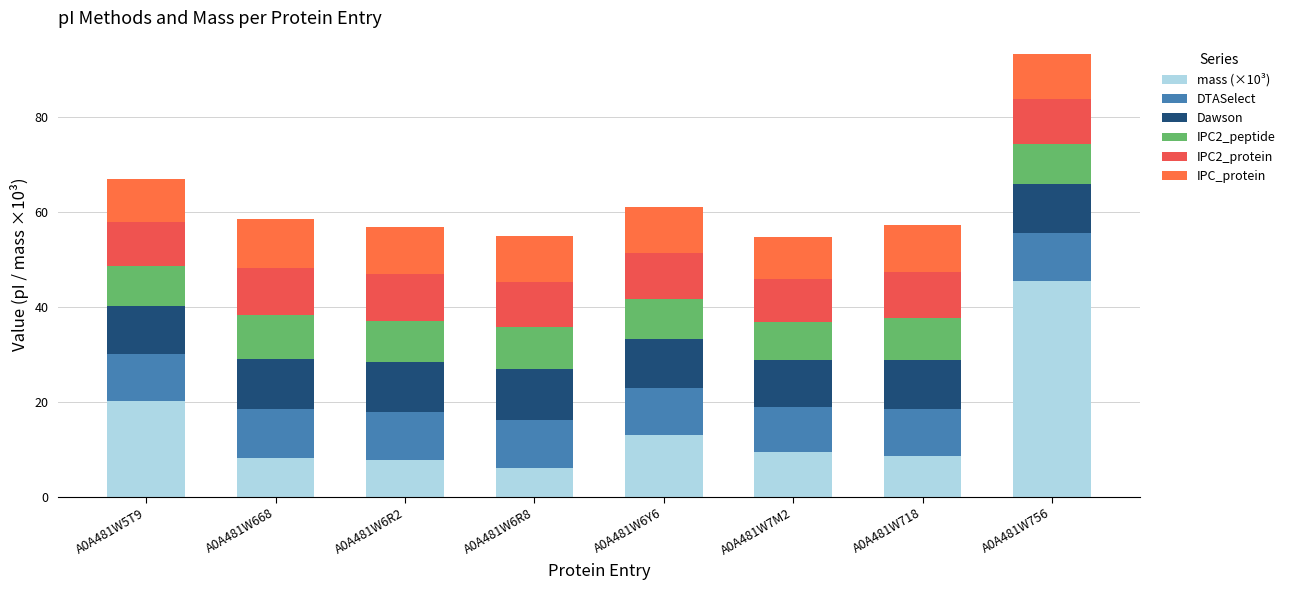

What is the total value across all series at A0A481W6Y6?

60.9